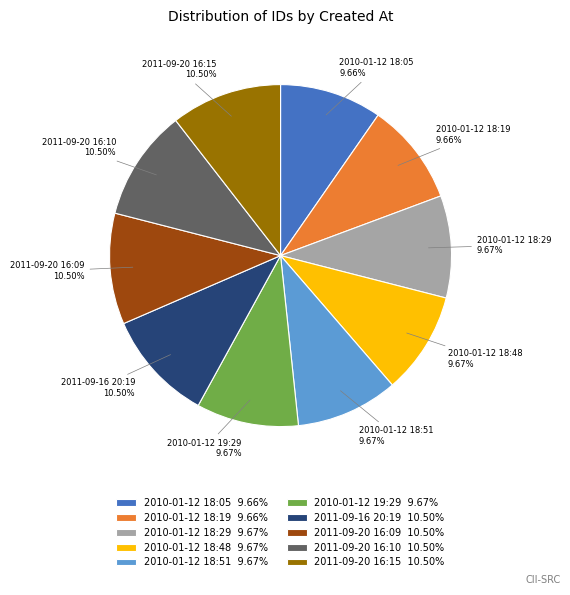

Which has a higher value, 2011-09-20 16:10 or 2010-01-12 19:29?

2011-09-20 16:10